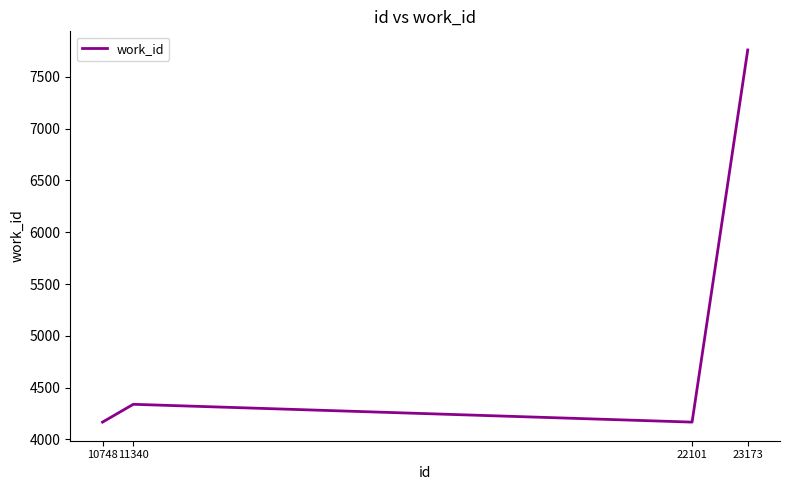

Reading left to right, what are all the values shown in this chart?

10748=4167	11340=4339	22101=4167	23173=7760